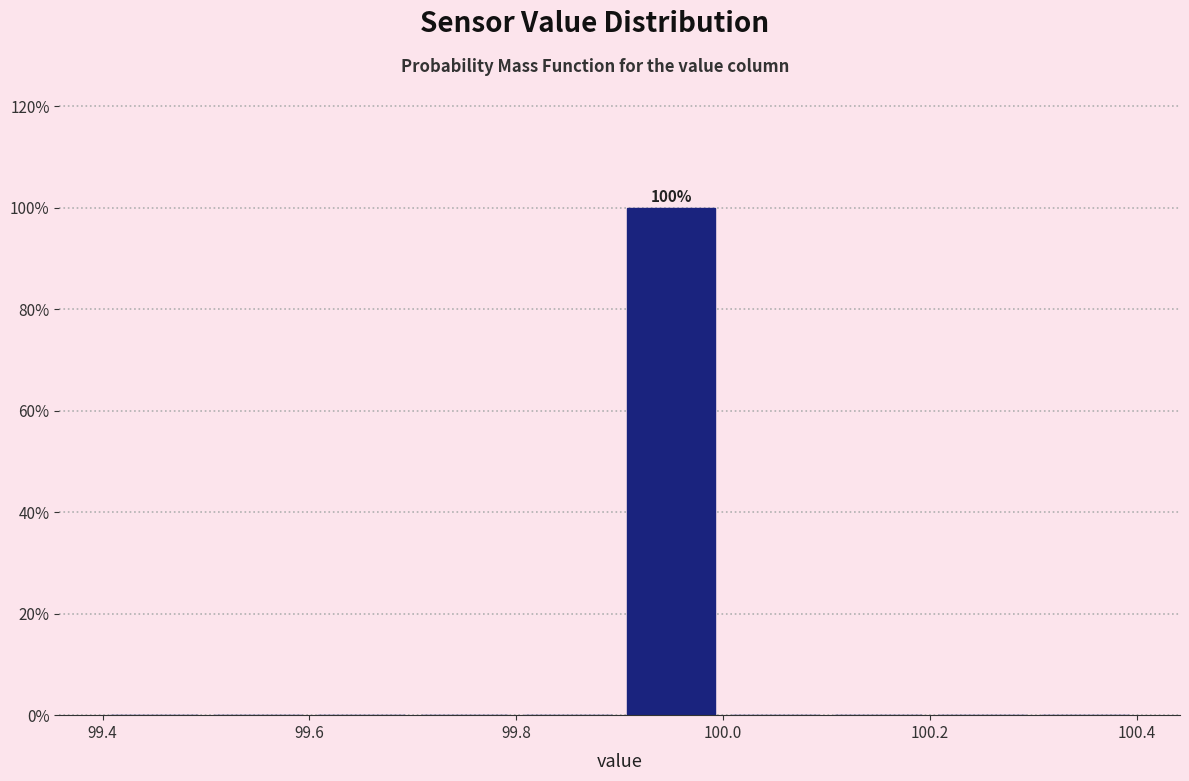

Over which range of the x-axis is the bar tallest?

99.9 to 100.0